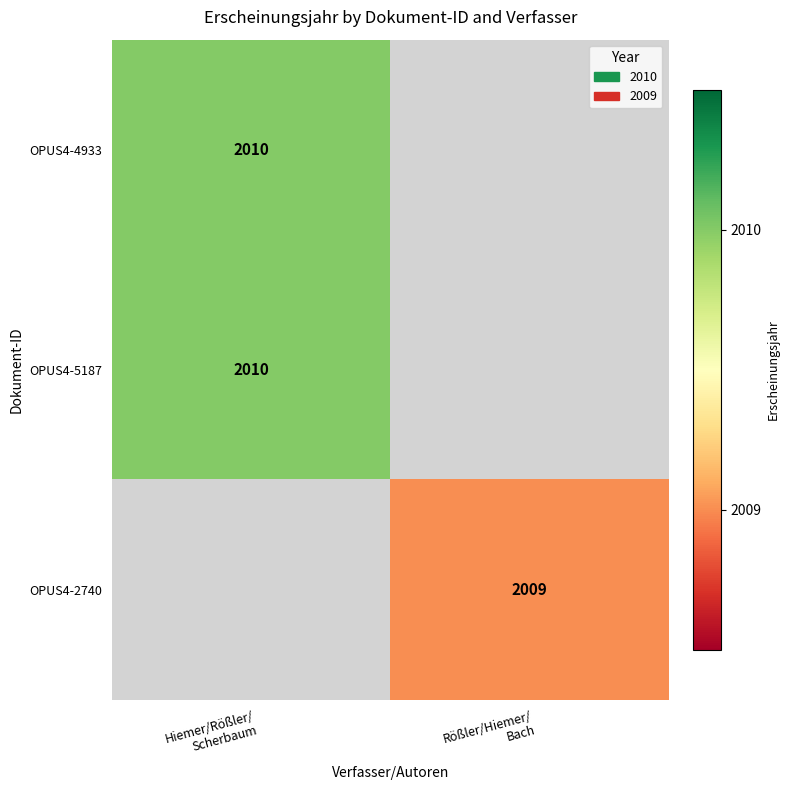

How many values in OPUS4-2740 are above zero?

1